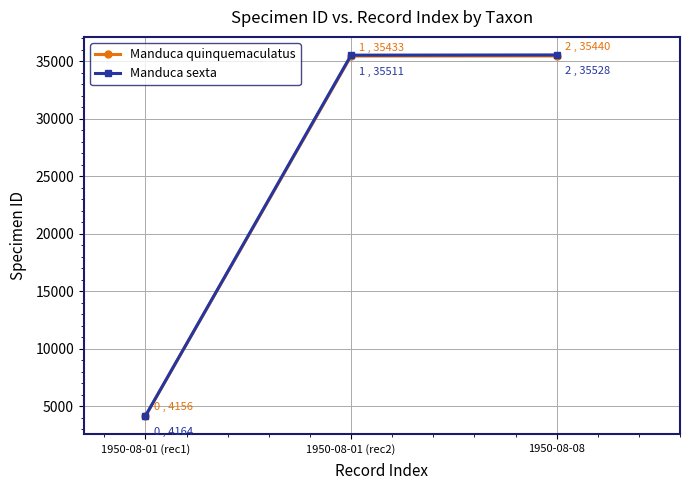

True or false: Manduca sexta has a value of 18144 at 1950-08-08.

False